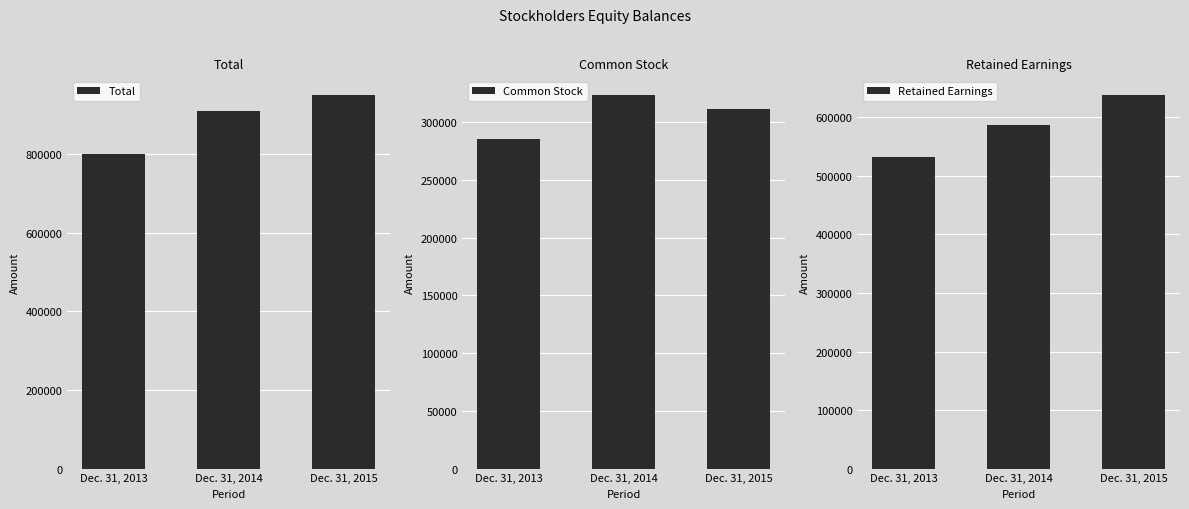

What is the difference between the highest and lowest values at Dec. 31, 2015?

638773